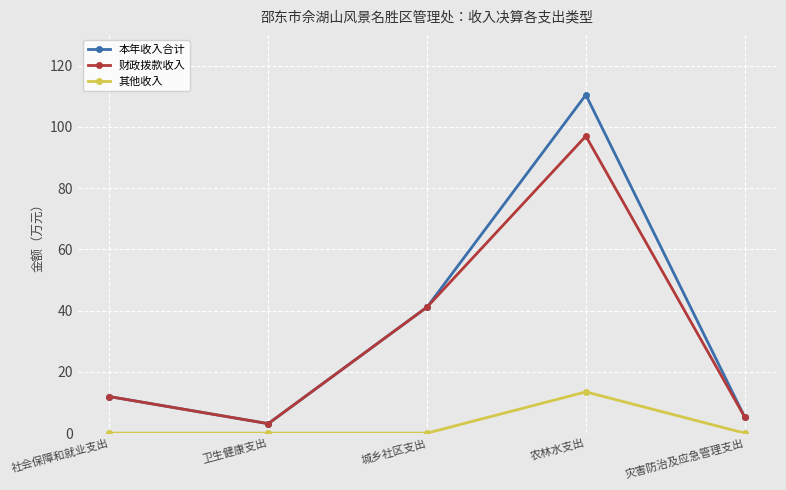

What are all the series names shown in the legend?

本年收入合计, 财政拨款收入, 其他收入